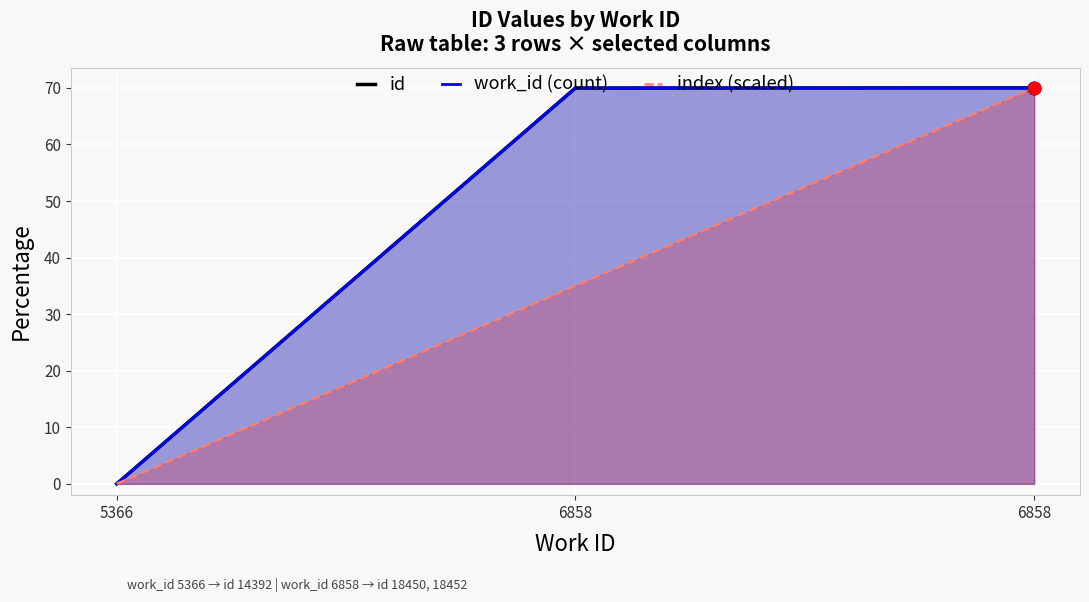

At which category is the sum across all series the highest?

6858